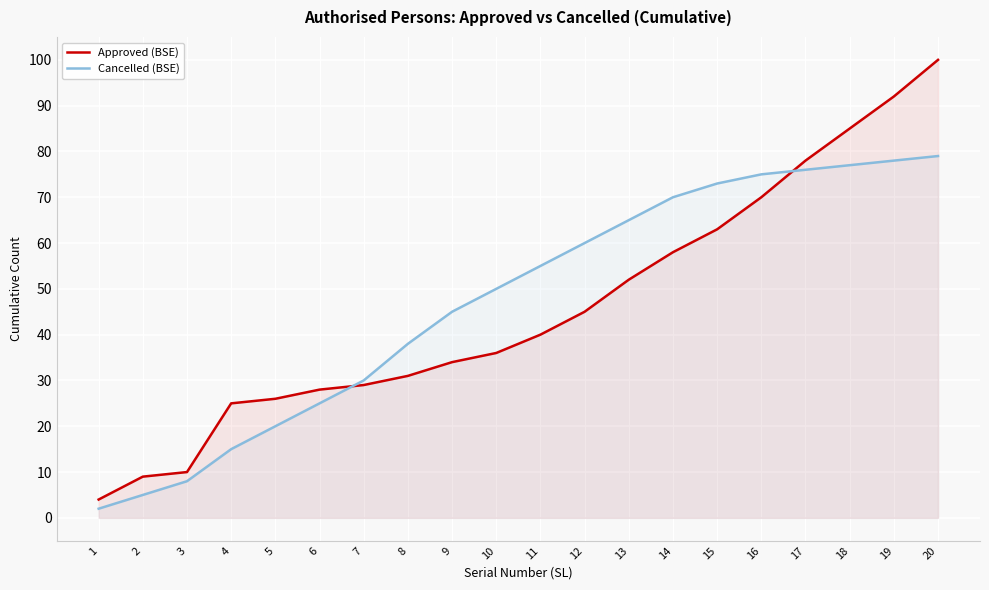

What is the smallest value displayed?

2